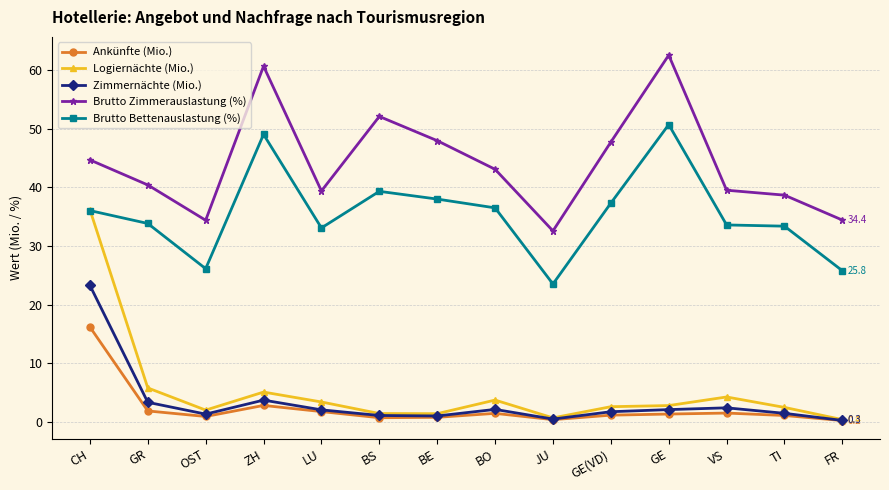

Is it true that Brutto Bettenauslastung (%) equals 25.8 at FR?

True